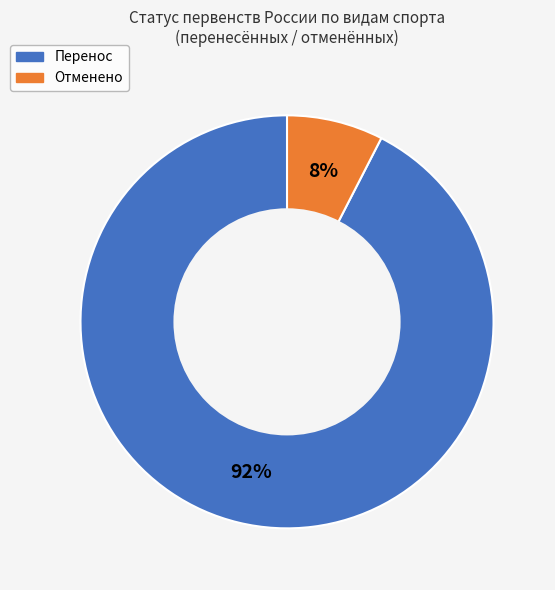

Do Отменено and Перенос together represent more than half of the pie?

Yes